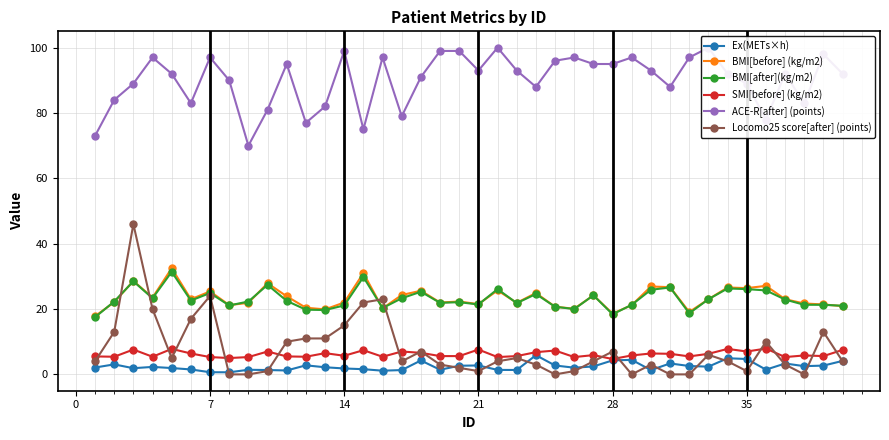

What are all the series names shown in the legend?

Ex(METs×h), BMI[before] (kg/m2), BMI[after](kg/m2), SMI[before] (kg/m2), ACE-R[after] (points), Locomo25 score[after] (points)